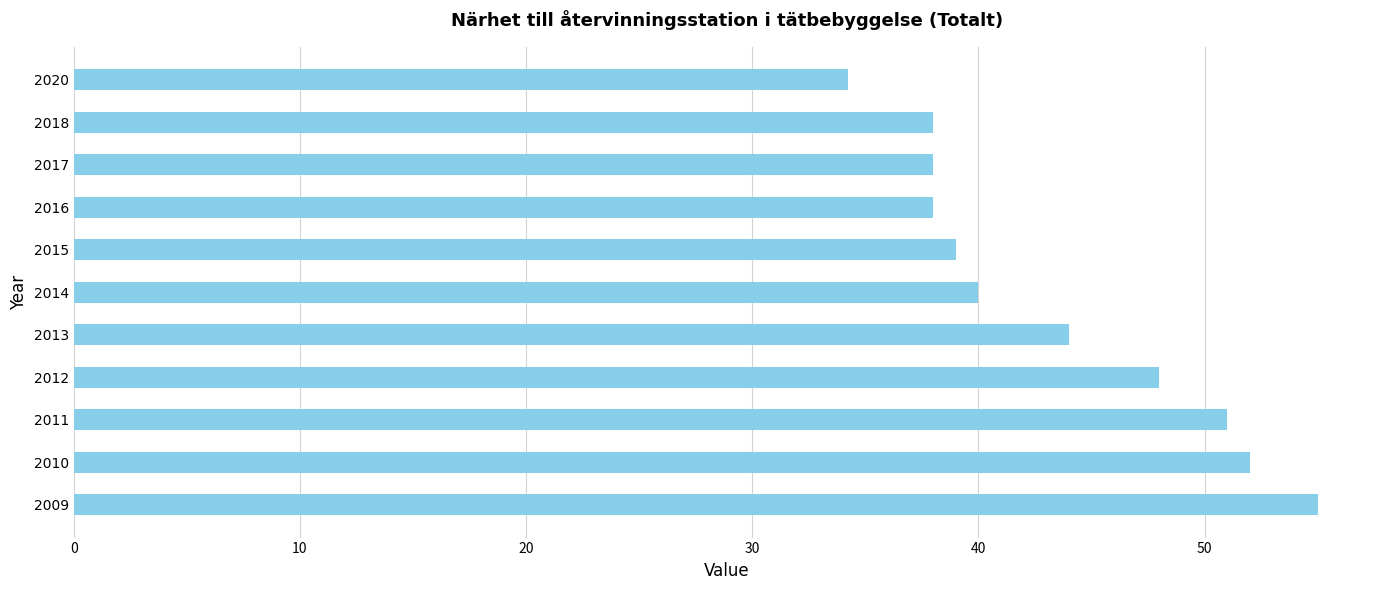

Does the chart contain any negative values?

No